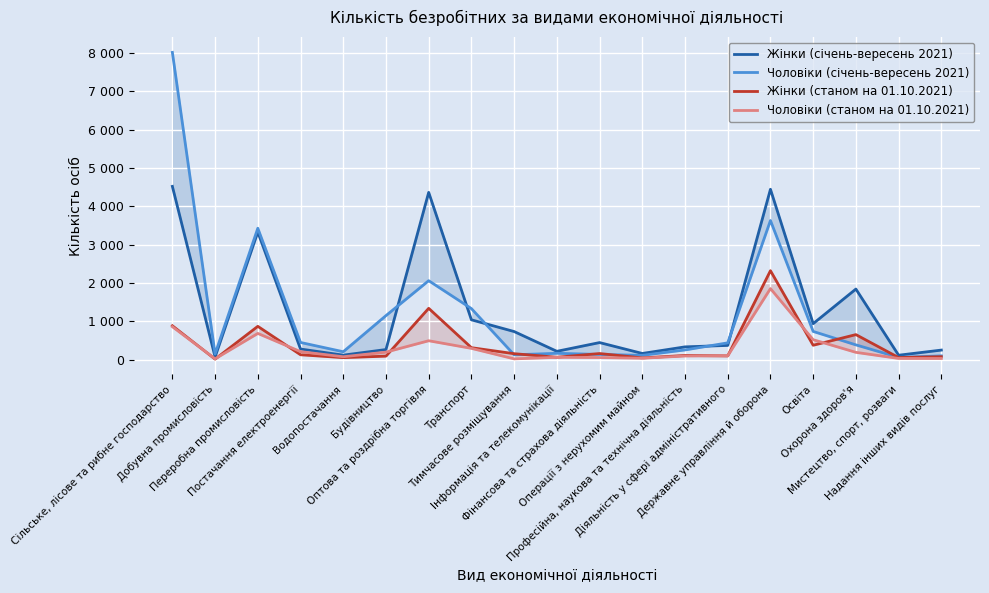

Is this an area chart (filled region under the line)?

No